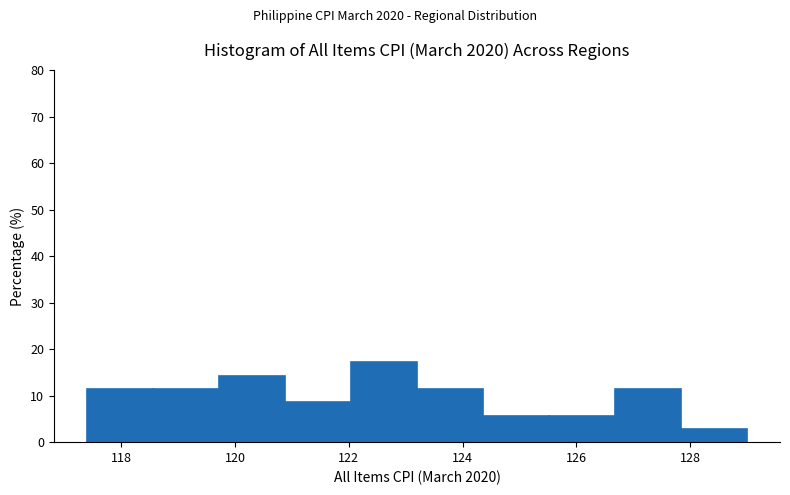

Reading left to right, list every bar in this chart as the range it spans on the x-axis followed by its height. Neither the bar edges nor the heights are printed on the chart, so give them approximately, as read against the axes.

117.40 to 118.56: 11
118.56 to 119.72: 11
119.72 to 120.88: 14
120.88 to 122.04: 9
122.04 to 123.20: 17
123.20 to 124.36: 11
124.36 to 125.52: 6
125.52 to 126.68: 6
126.68 to 127.84: 11
127.84 to 129.00: 3